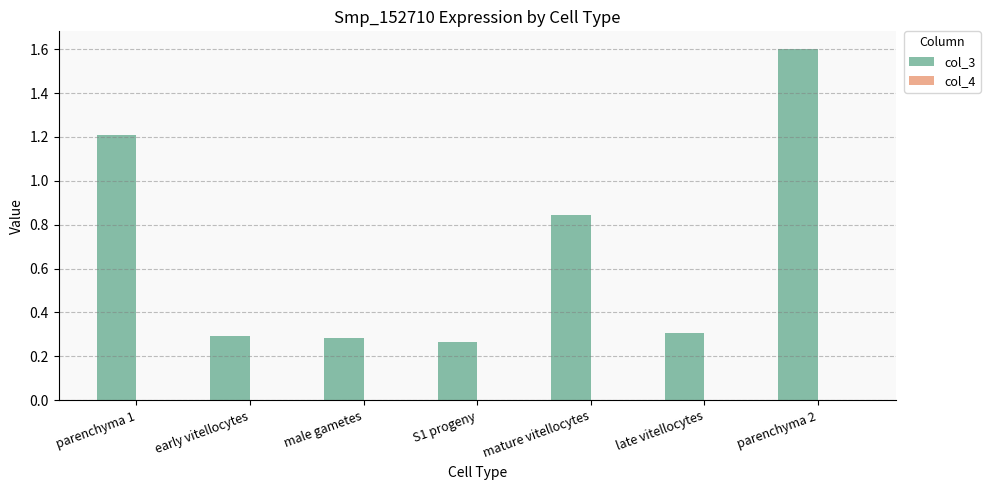

Count the number of categories in the chart.

7